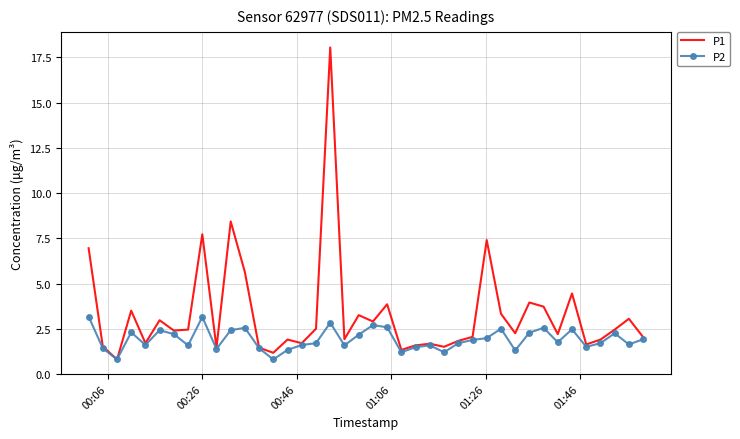

In P1, how many points are lower than both neighbors (excluding endpoints)?

13